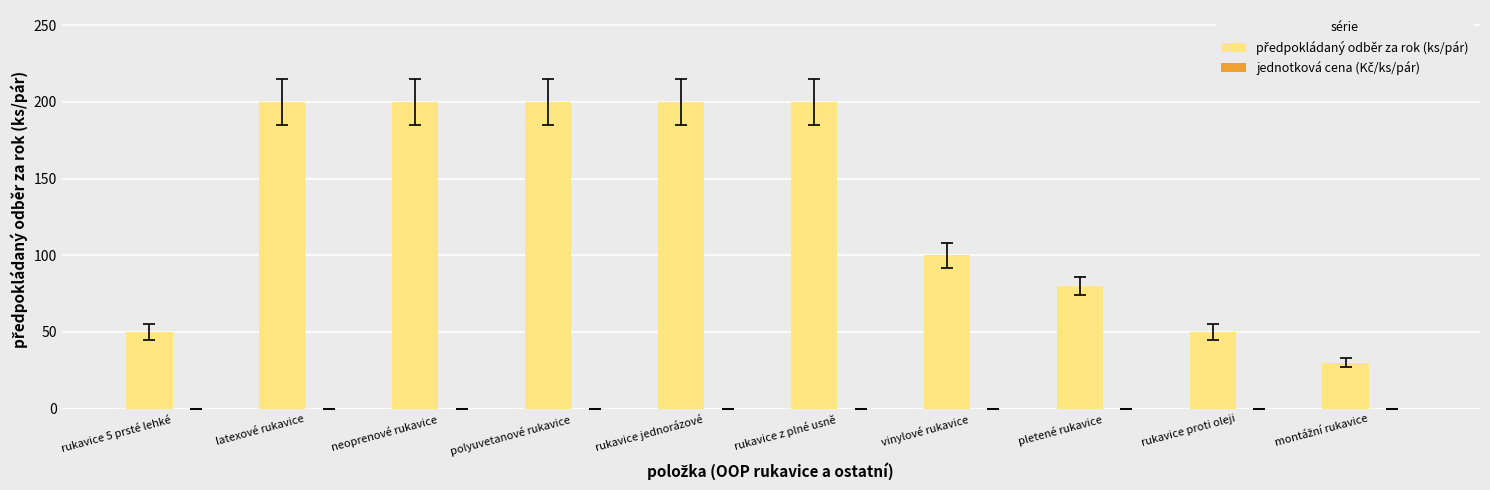

What is the approximate value at rukavice proti oleji?

50